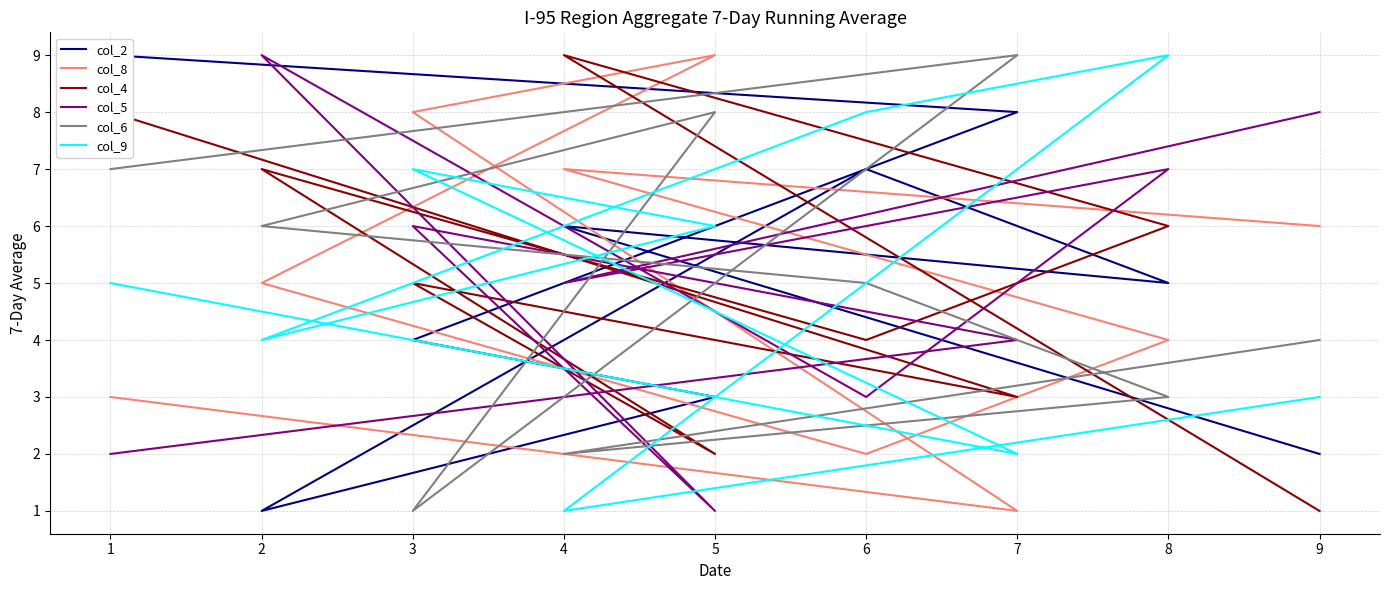

Which category has the lowest value across all series?

2